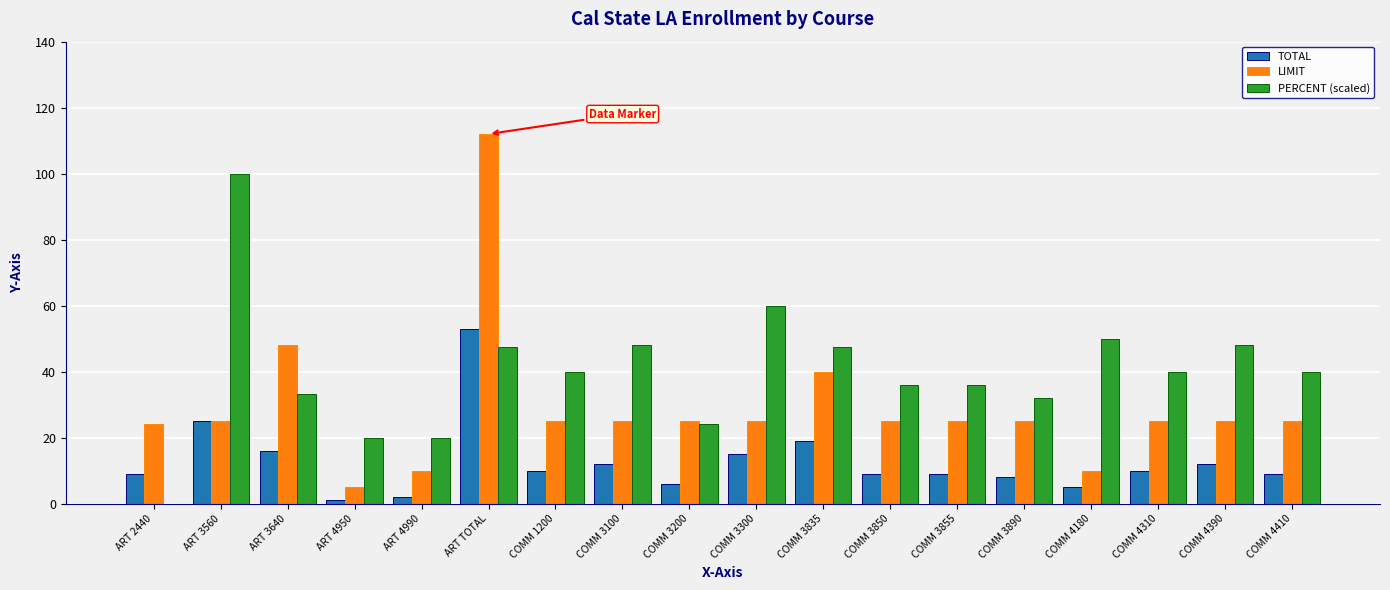

What is the highest value of the TOTAL series?

53.0